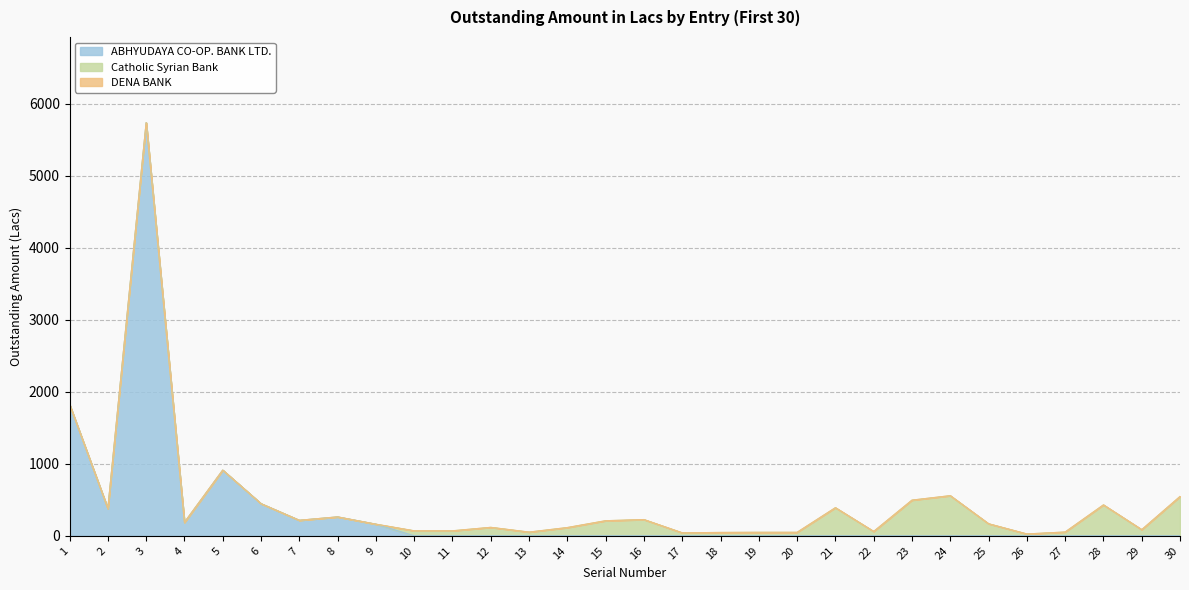

Count the number of categories in the chart.

30